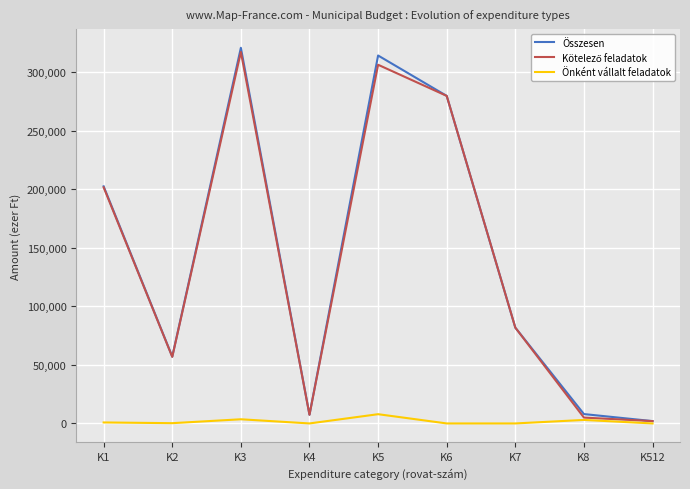

The Összesen series shows 450344 at K3. True or false?

False